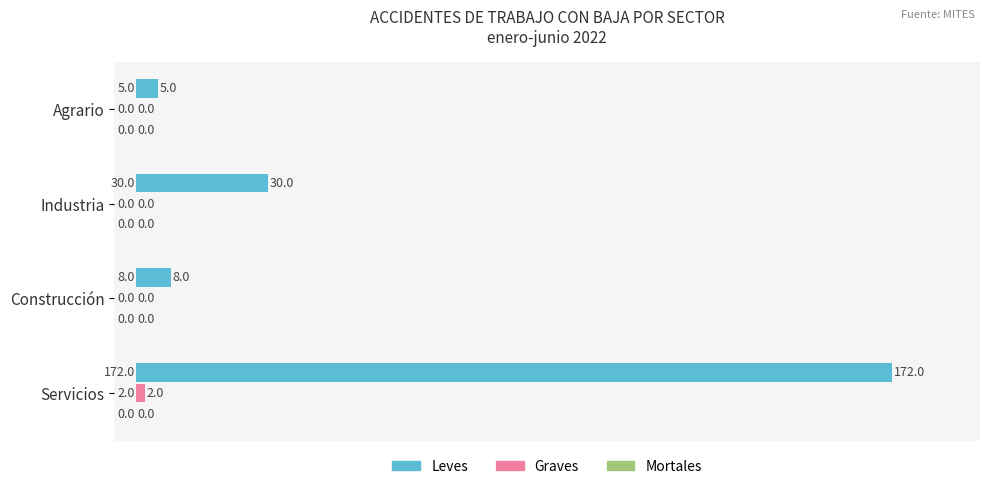

What is the sum of the Leves values at Industria and Construcción?

38